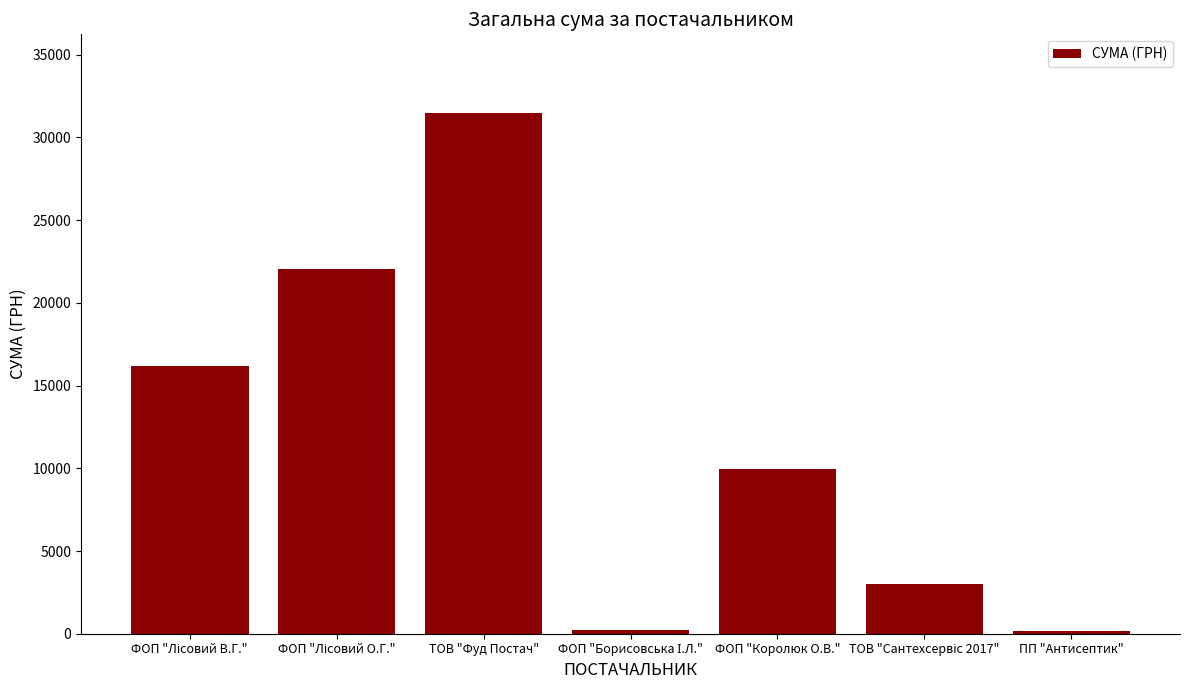

What is the greatest value displayed?

31506.5